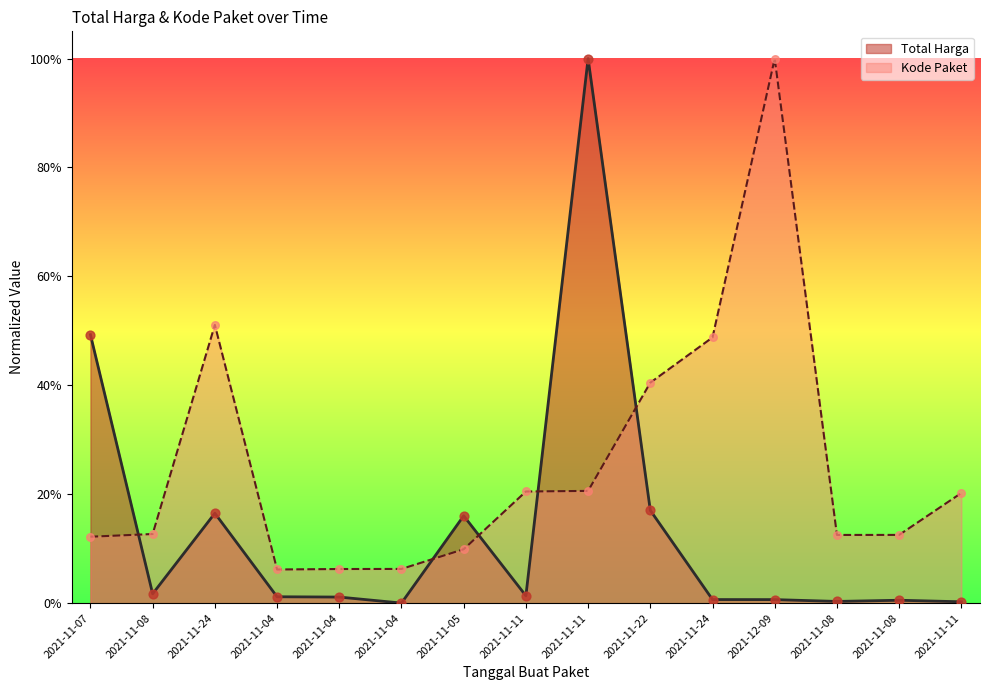

At how many categories does at least one series exceed 0?

15